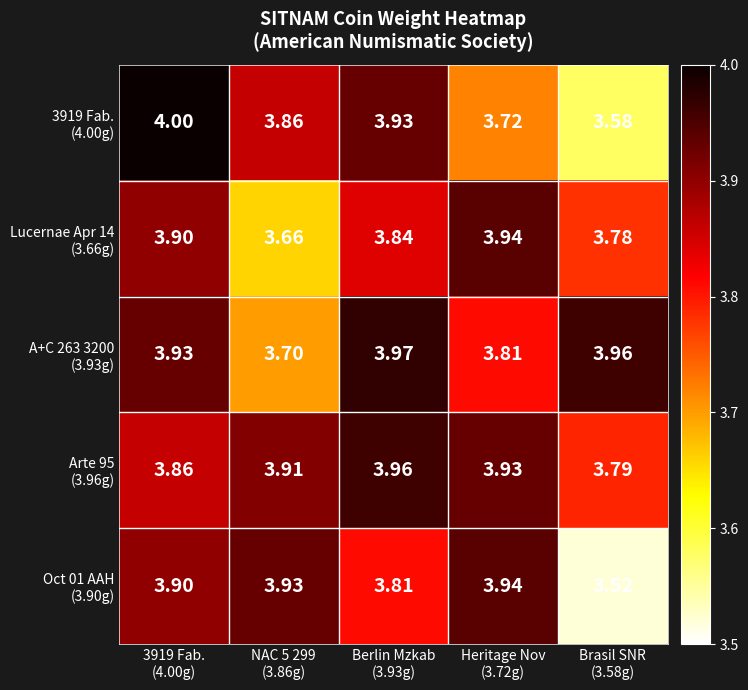

How many categories are shown in the chart?

5